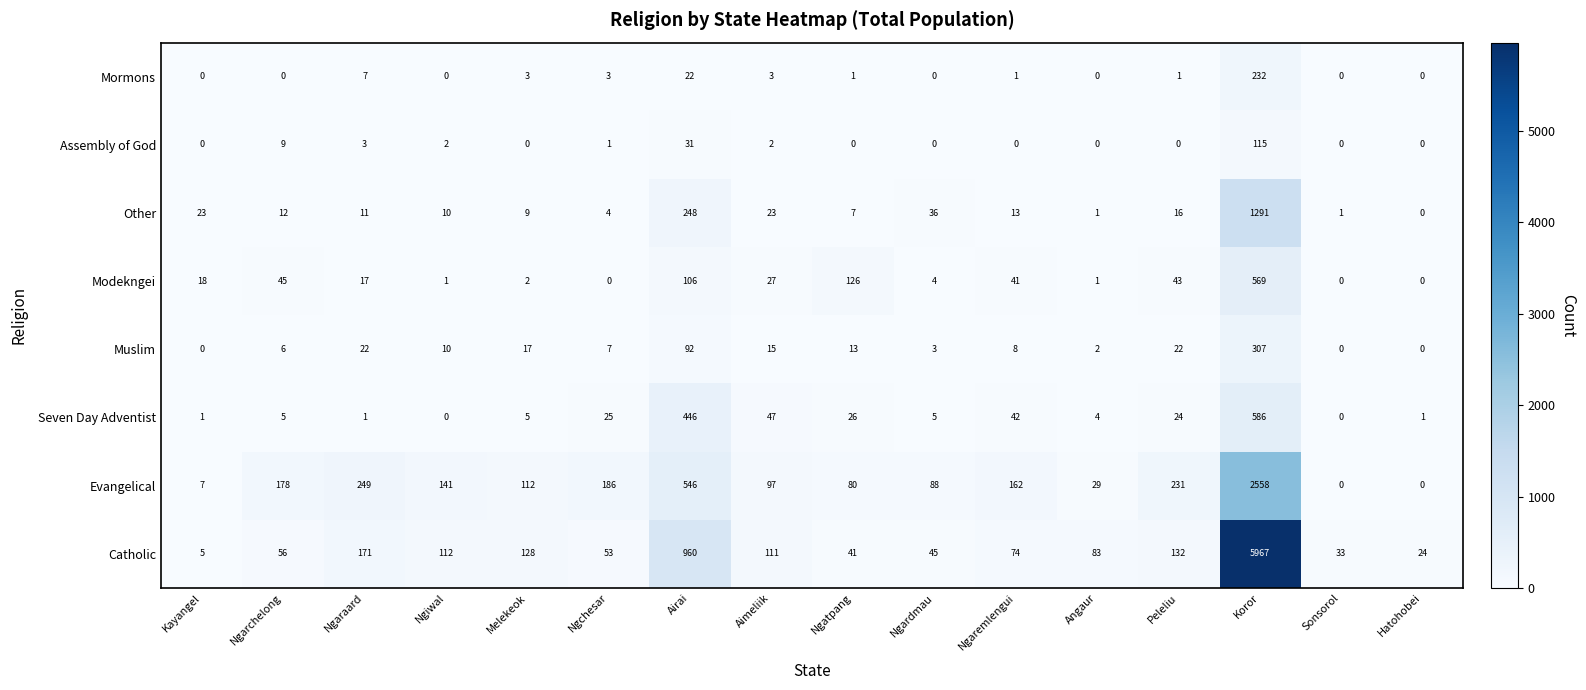

The value of Assembly of God at Hatohobei is -68. True or false?

False